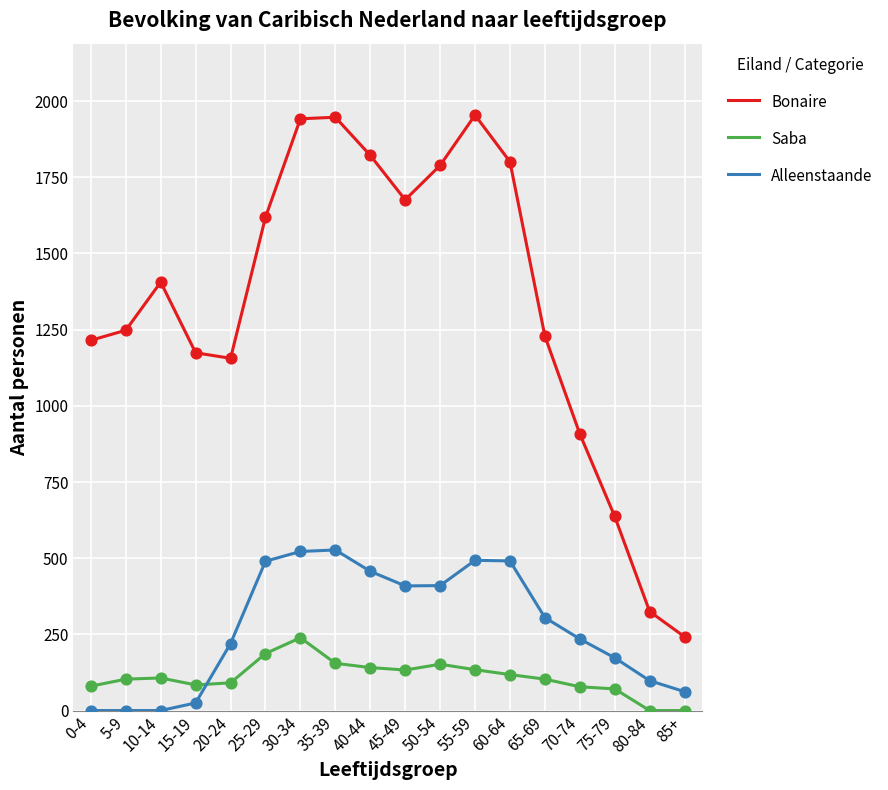

Which series has the largest range (max minus min)?

Bonaire